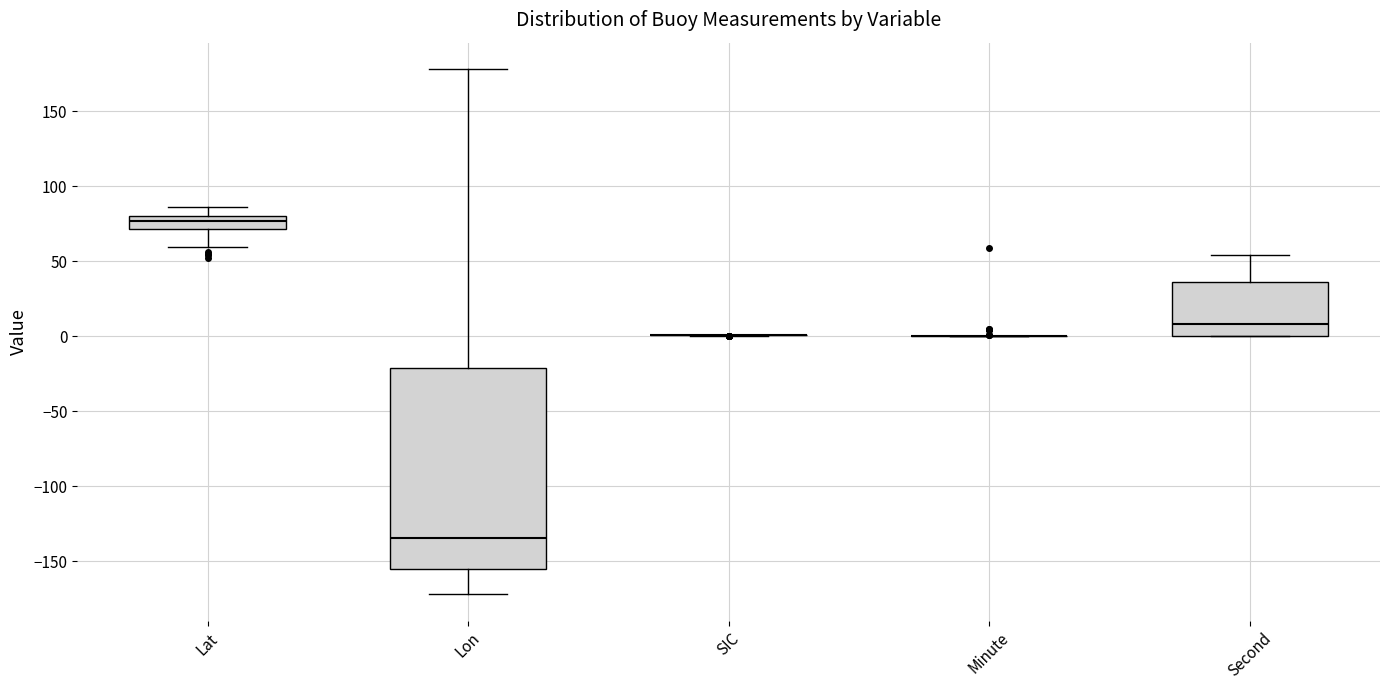

Reading left to right, read every box against the y-axis: the position of its median line, the range the box covers, and the ends of its whiskers. The values are not printed on the chart, so give them approximately, as read against the axis.

Lat: median 75, box 70 to 80, whiskers 60 to 85
Lon: median -135, box -155 to -20, whiskers -170 to 180
SIC: box collapsed to a line at 0, whiskers 0 to 0
Minute: box collapsed to a line at 0, whiskers 0 to 0
Second: median 10, box 0 to 35, whiskers 0 to 55